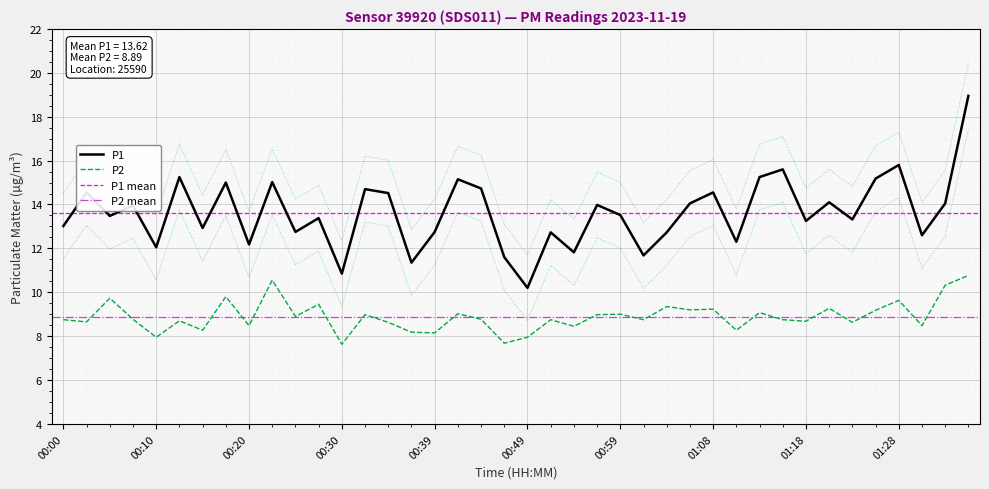

What is the total value across all series at 01:35?

29.7